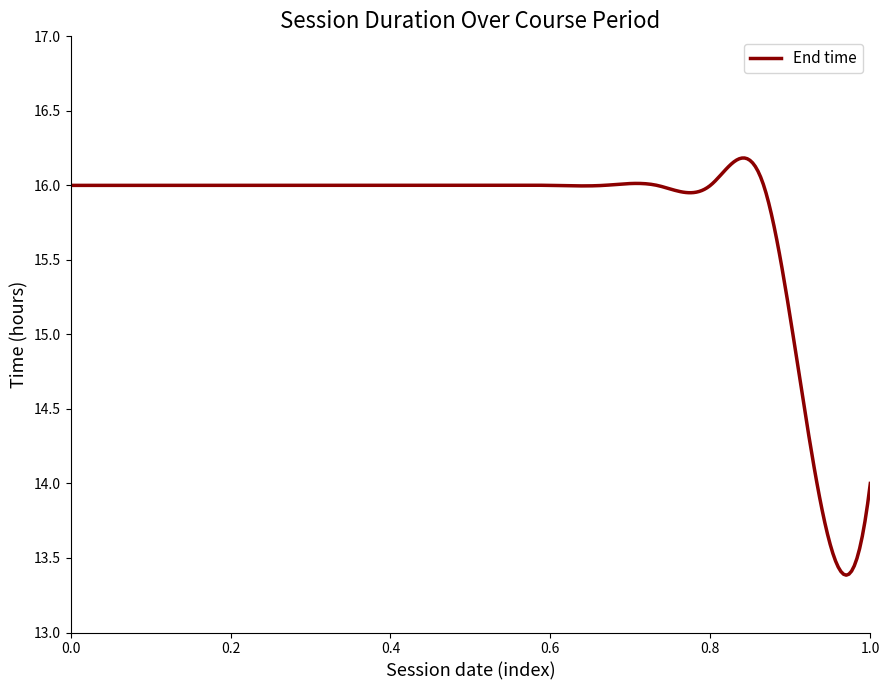

What is the difference between the maximum and minimum values?

2.8